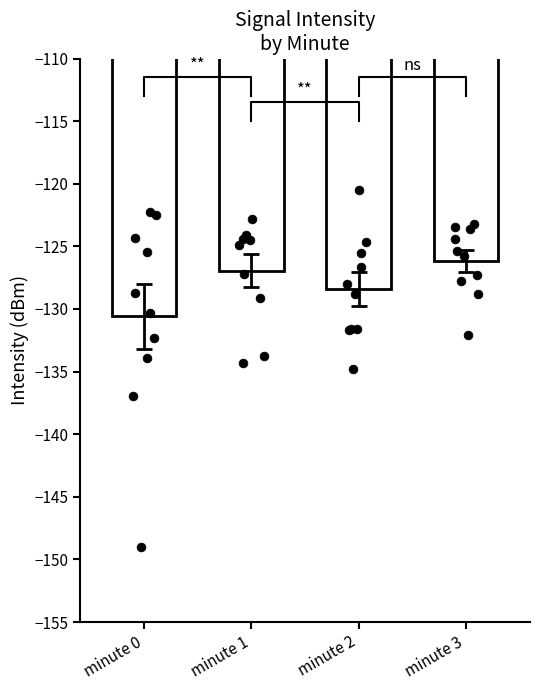

What is the change in value from minute 2 to minute 3?

+2.2